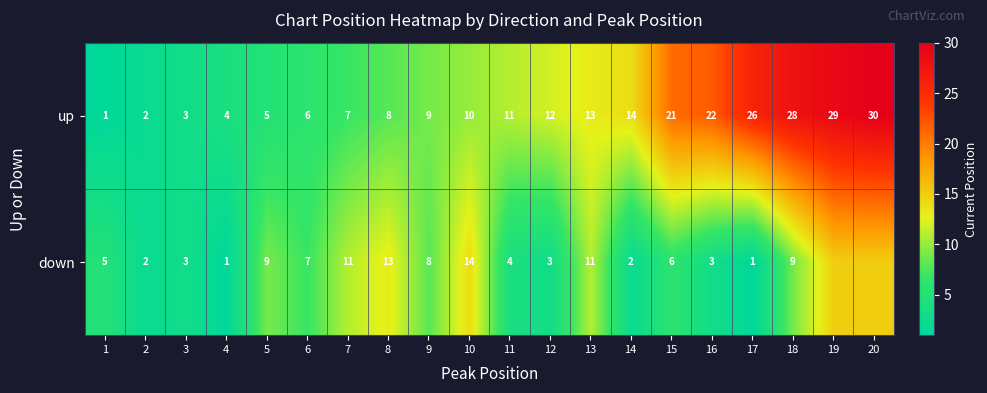

Which series changed the most between 7 and 12?

down